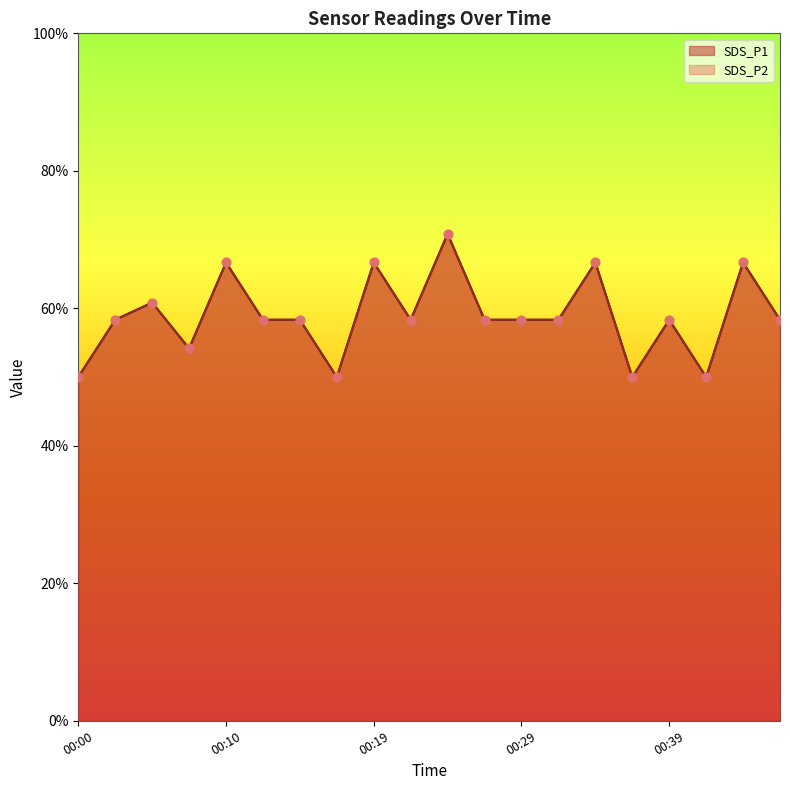

Which series has the largest total across all categories?

SDS_P1